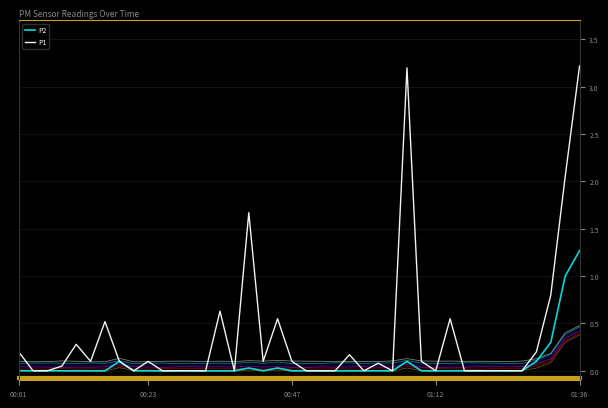

At 36, list the series in order from smallest to largest.

P2, P1